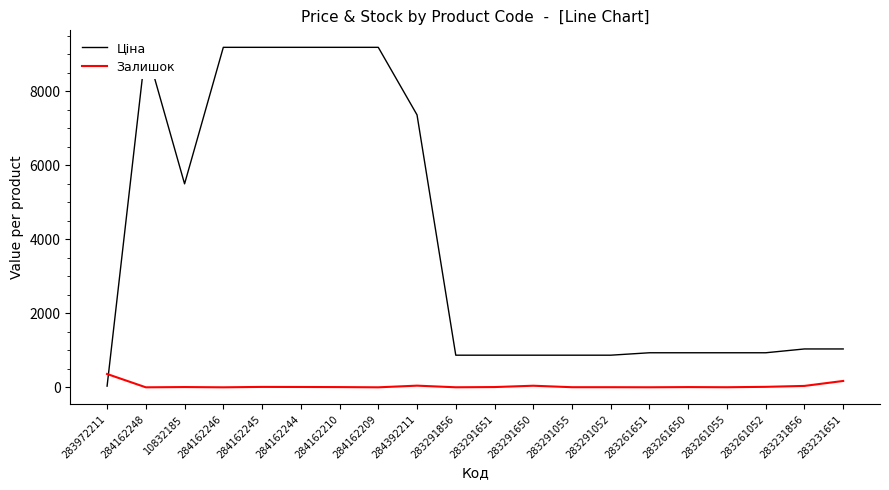

How many data points in Залишок are less than 7?

10